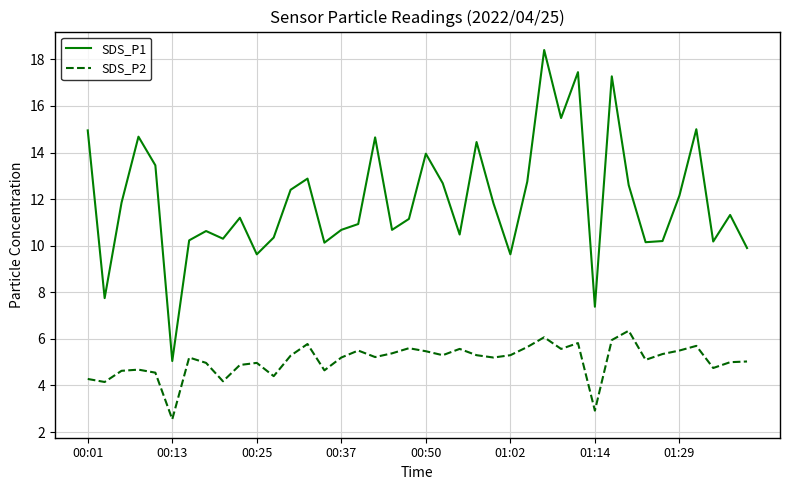

Which series has the largest total across all categories?

SDS_P1